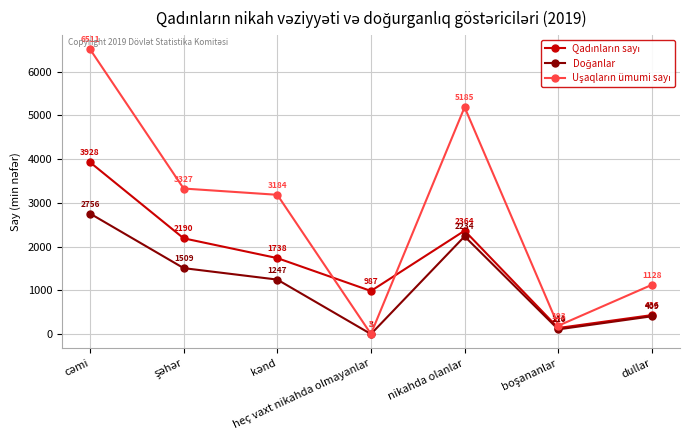

What is the difference between the highest and lowest values at nikahda olanlar?

2951